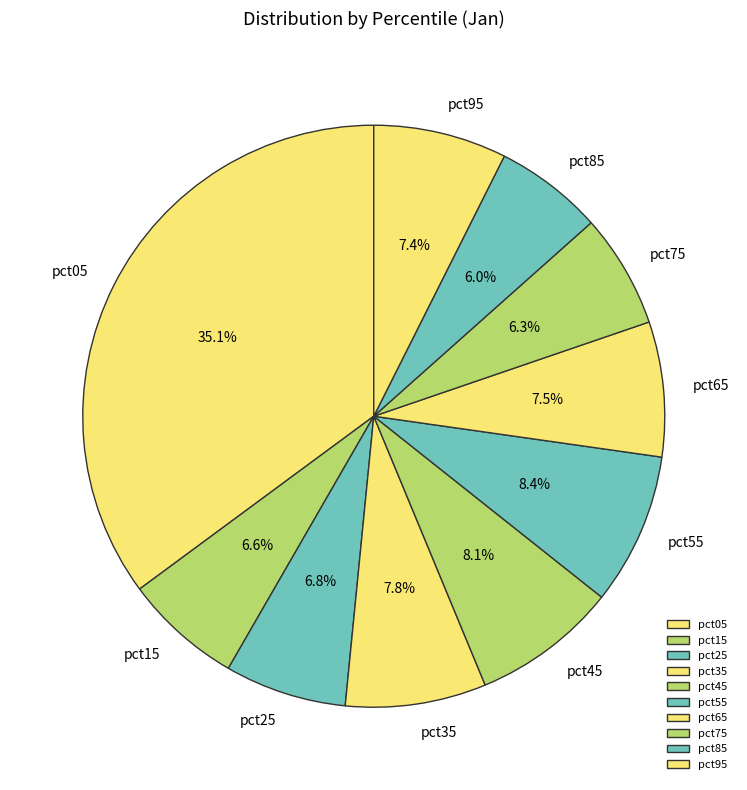

Does any single category account for the majority?

No